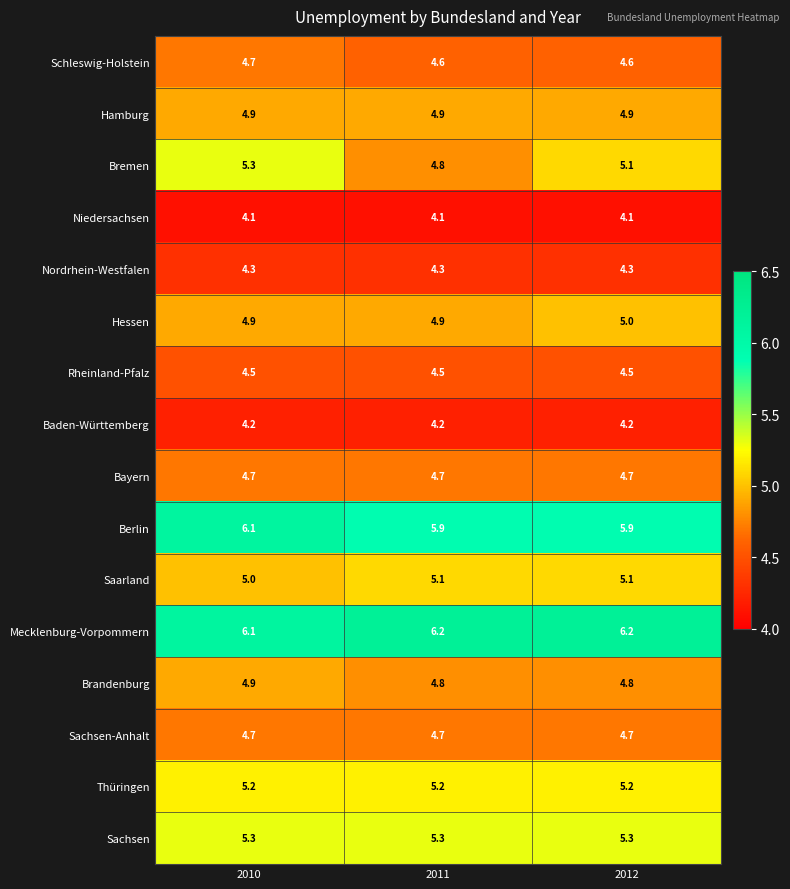

The value of Sachsen at 2011 is 7.5. True or false?

False